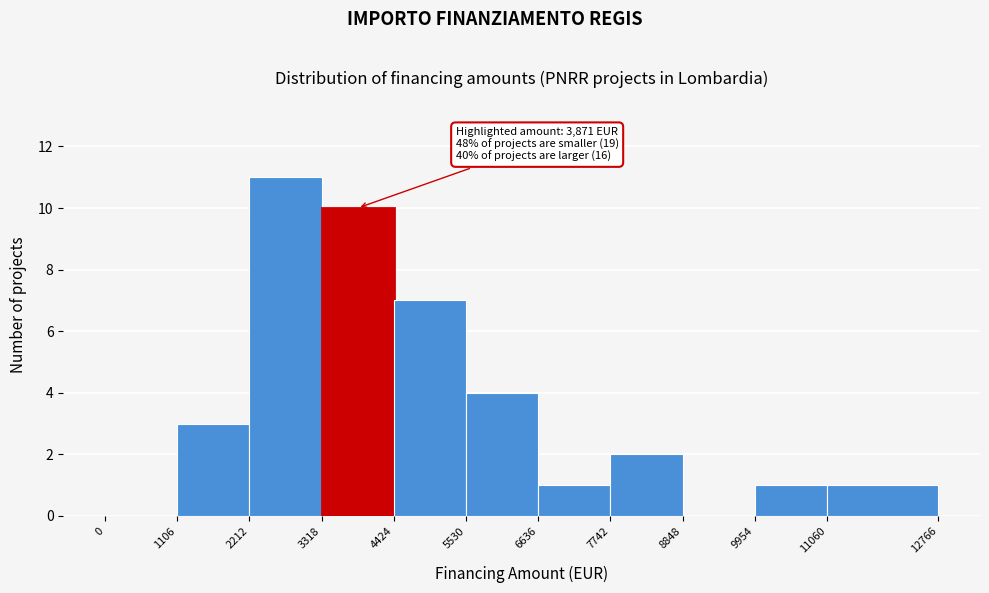

Over which range of the x-axis is the bar tallest?

2212 to 3318